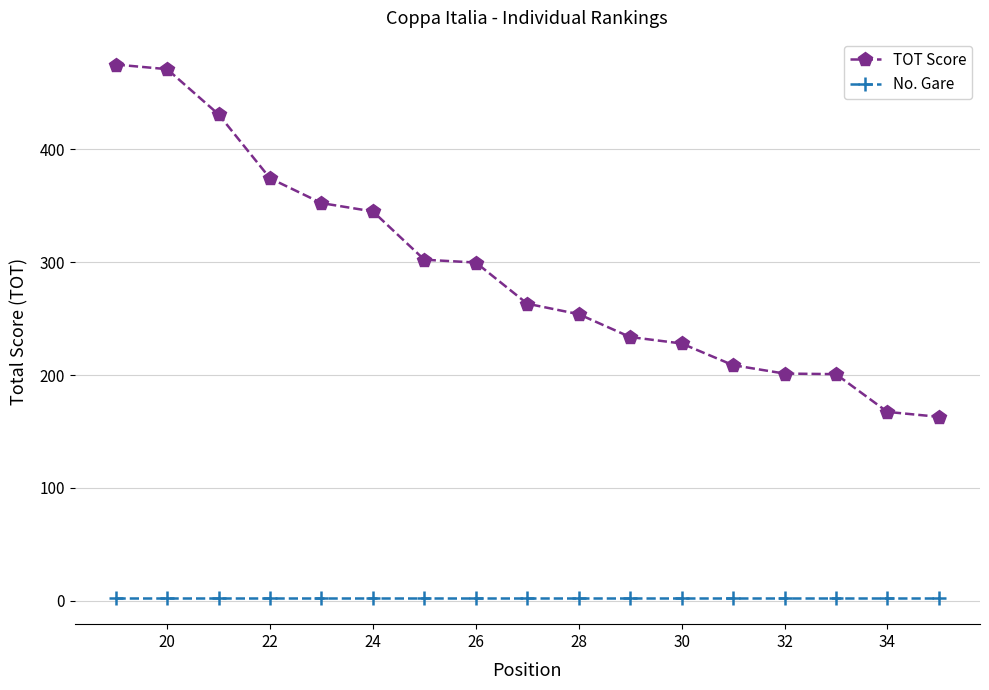

What is the sum of all TOT Score values?

4970.4